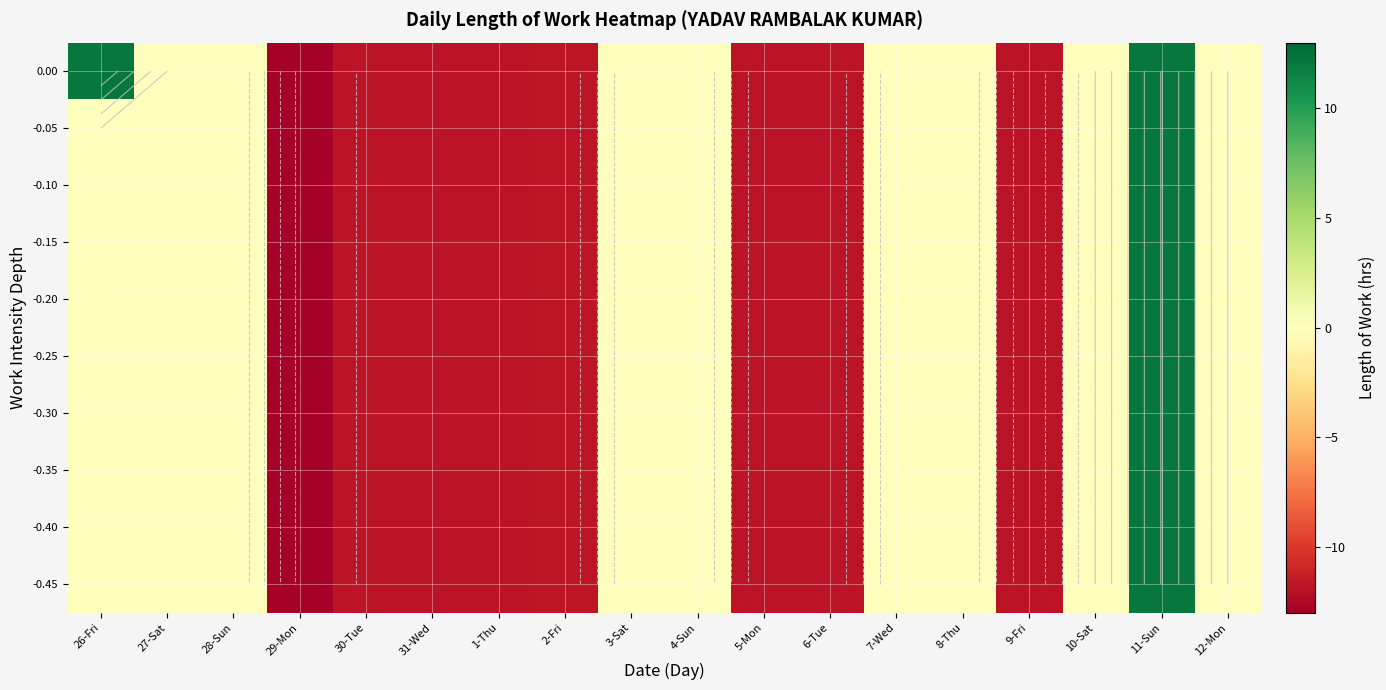

How many positive values does the 0.00 series have?

2